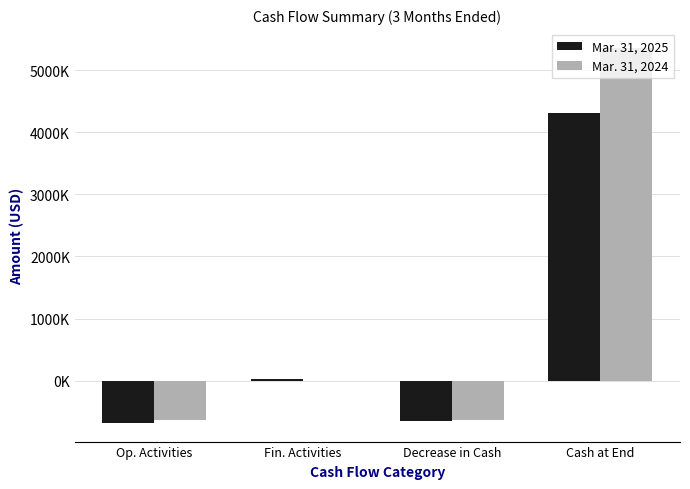

What are all the series names shown in the legend?

Mar. 31, 2025, Mar. 31, 2024